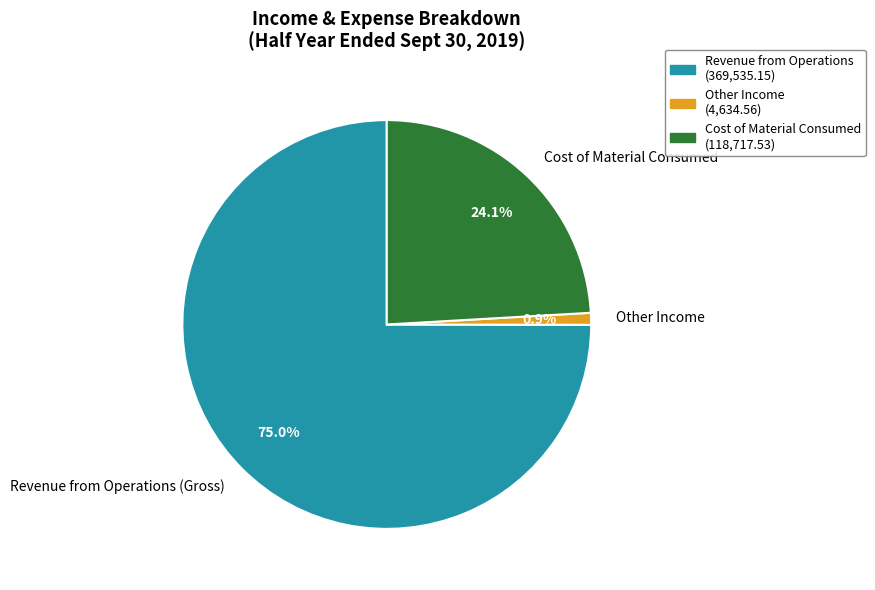

Rank the categories by value from highest to lowest.

Revenue from Operations (Gross), Cost of Material Consumed, Other Income